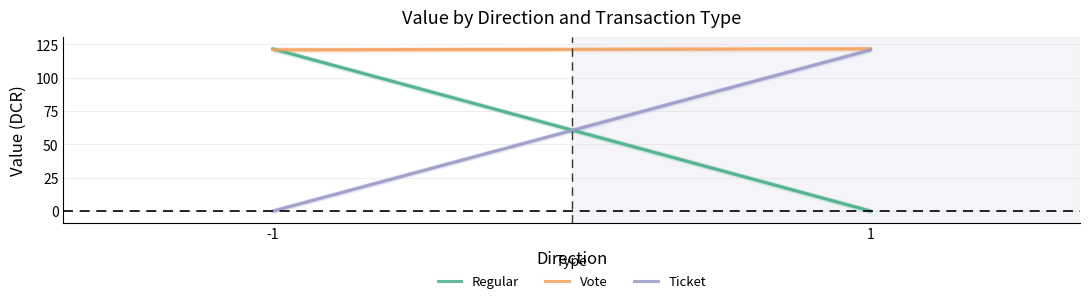

Where does the Ticket series first go above 120?

1